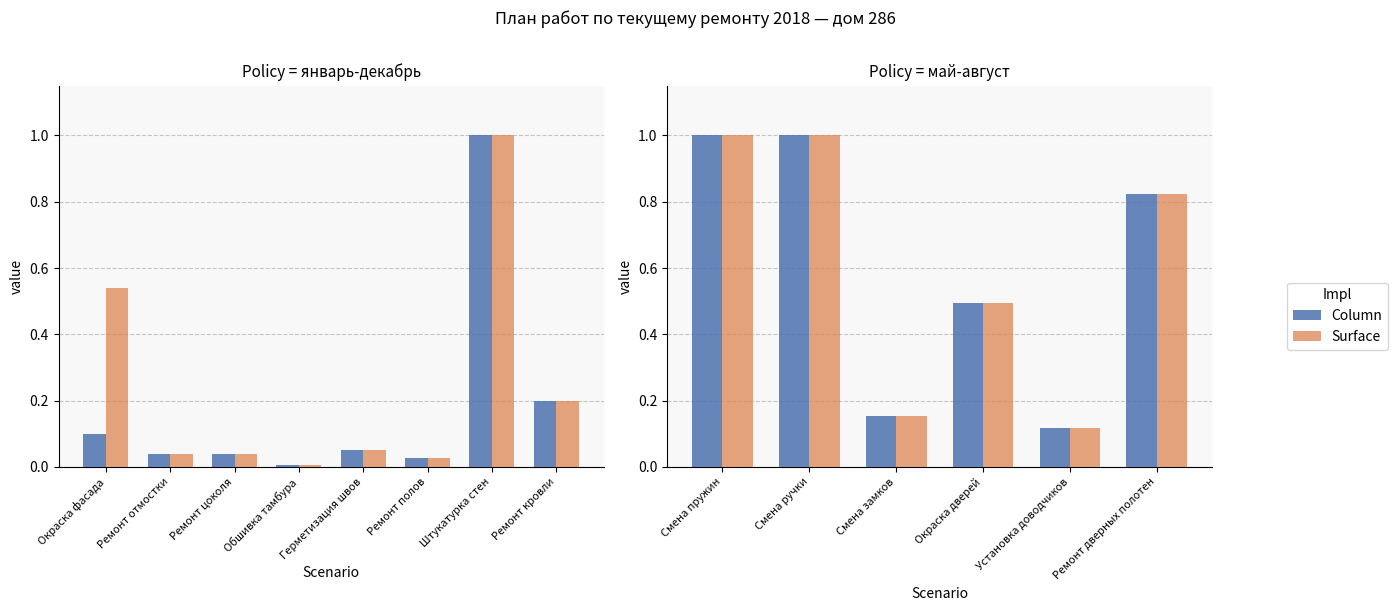

How many series are shown in this chart?

2